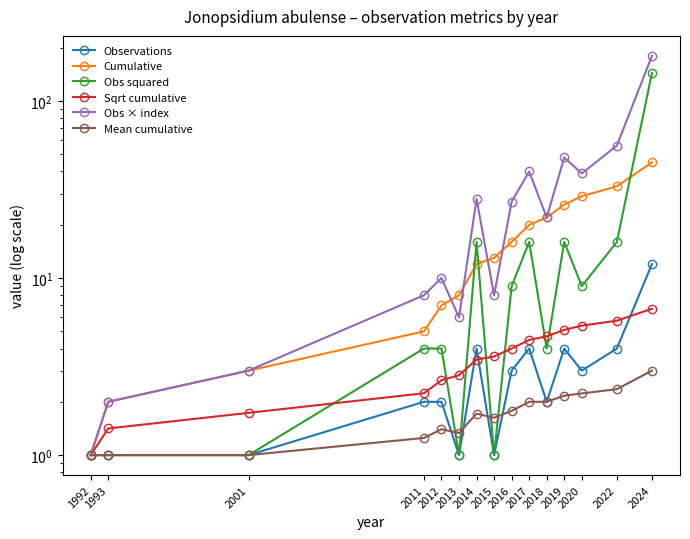

At which category does the chart reach its peak across all series?

2024